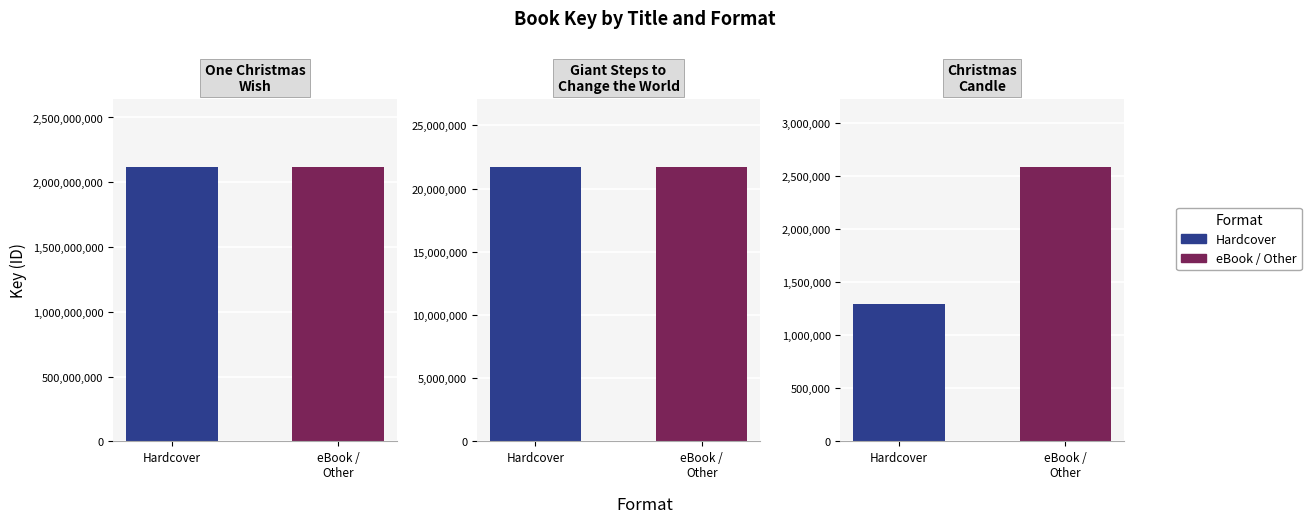

What is the total value across all series at One Christmas Wish?

4234271130